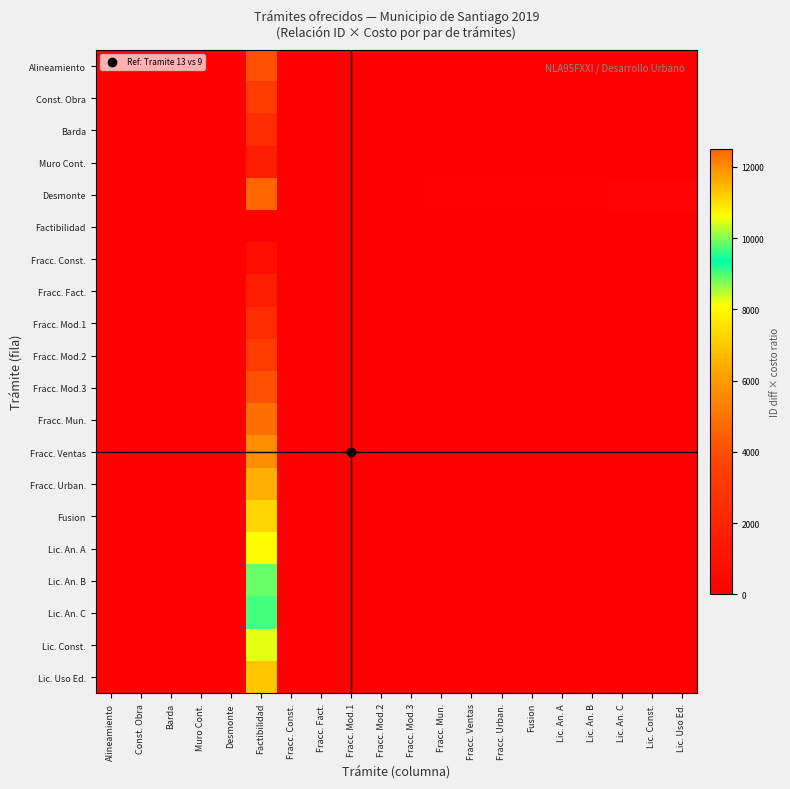

What is the greatest value displayed?

12501.0